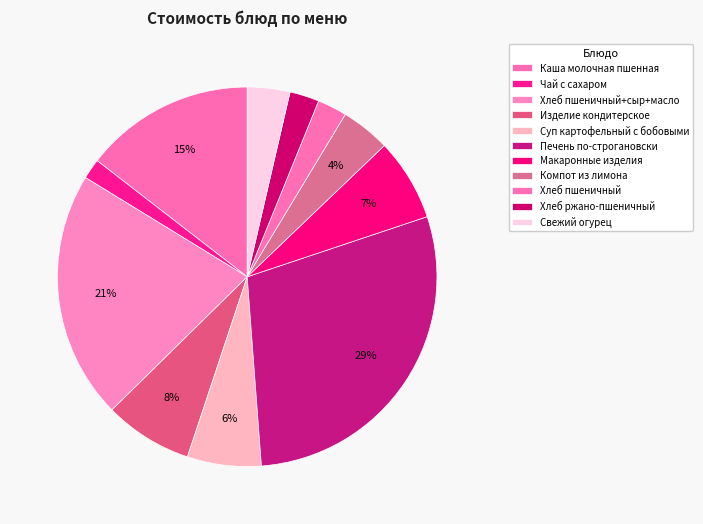

Is there a majority slice in this chart?

No